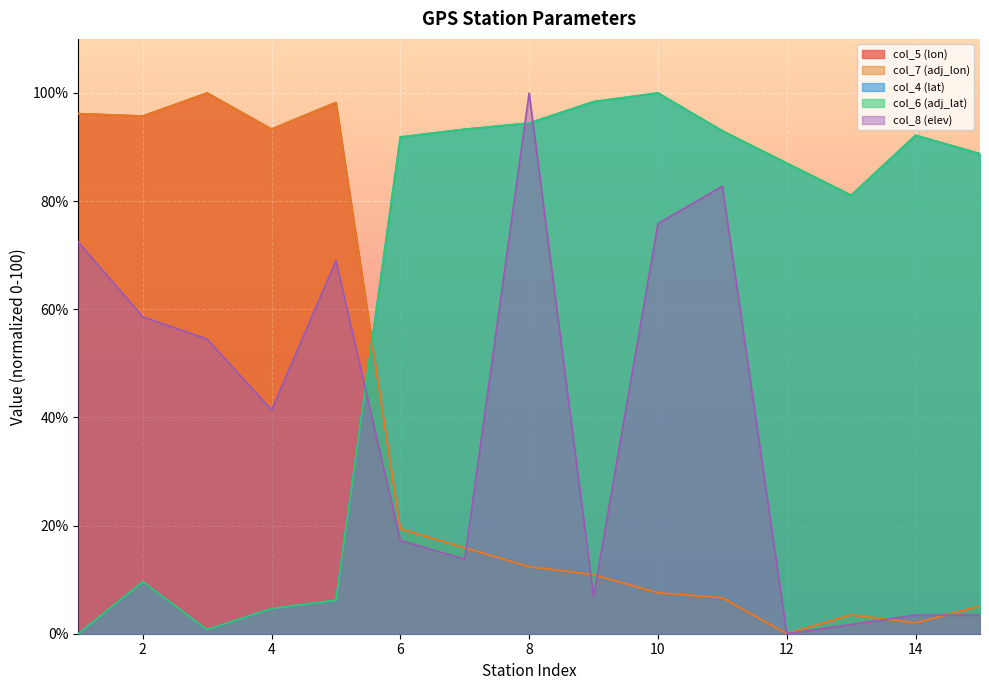

At which category is the sum across all series the highest?

8